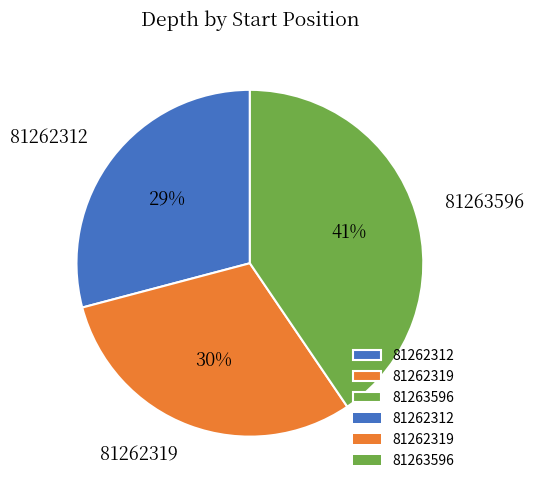

Is it true that 81263596 is 41% of the pie?

True